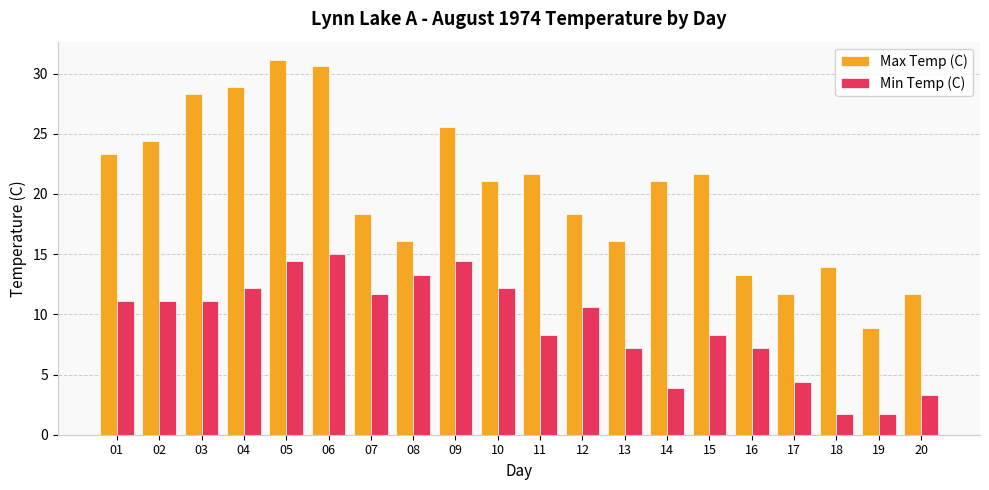

List the series in order of their overall mean, highest first.

Max Temp (C), Min Temp (C)